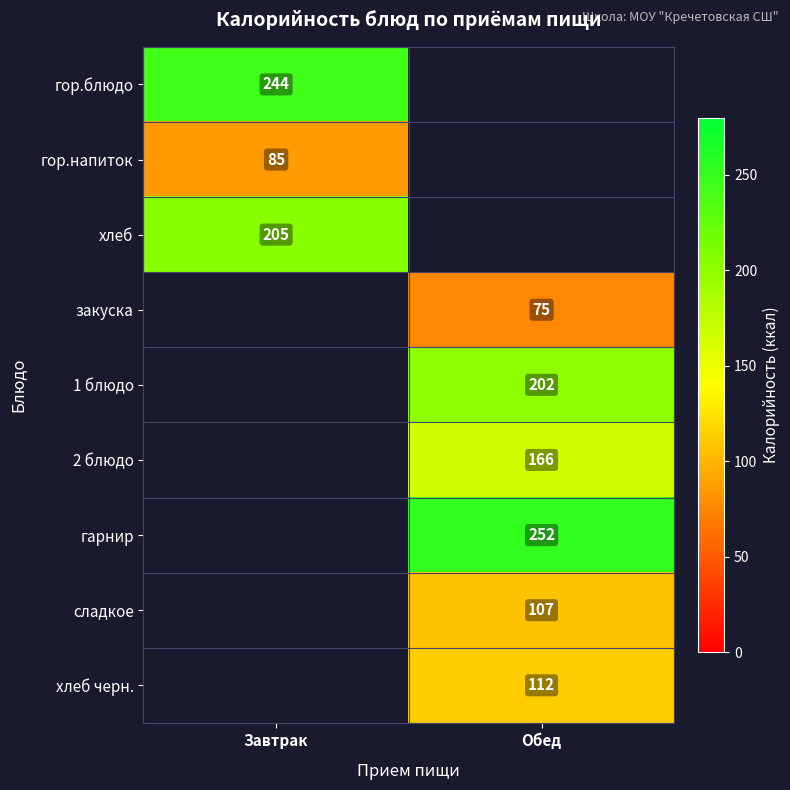

At how many categories does at least one series exceed 109?

2